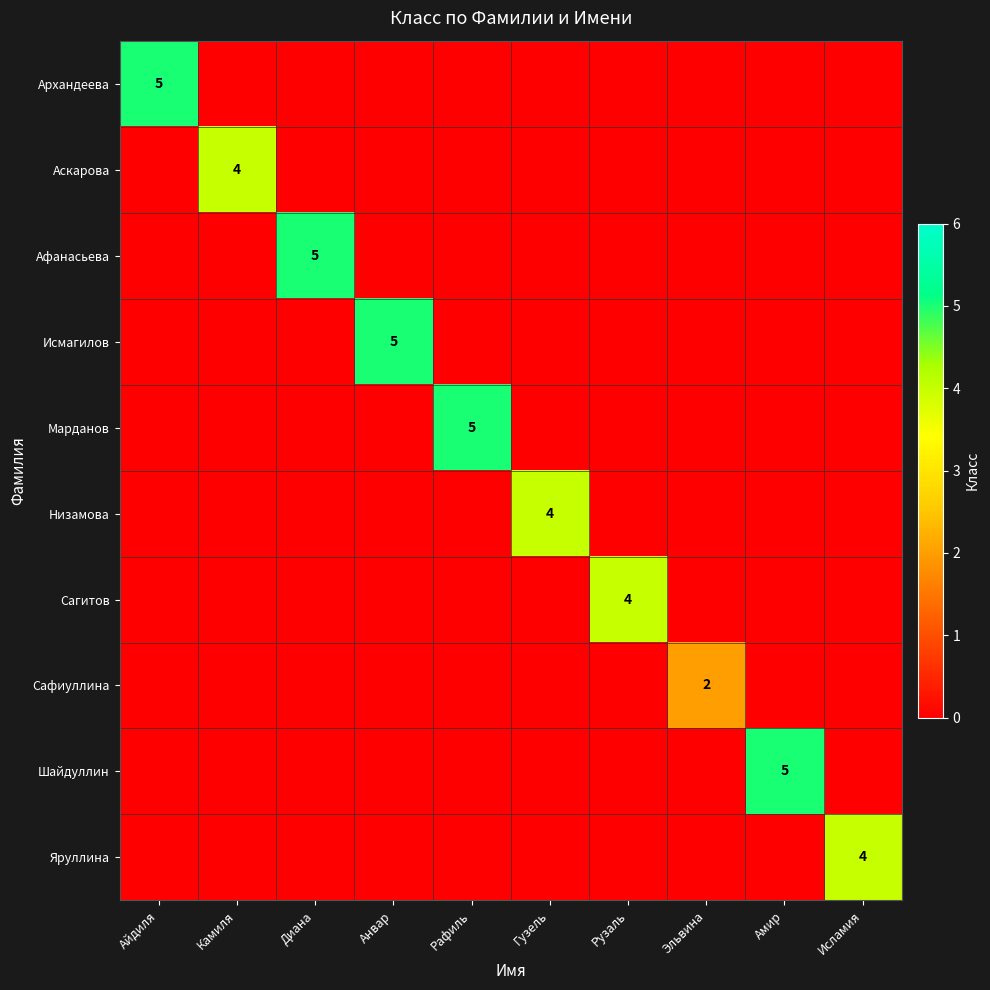

The value of Марданов at Рафиль is 5. True or false?

True